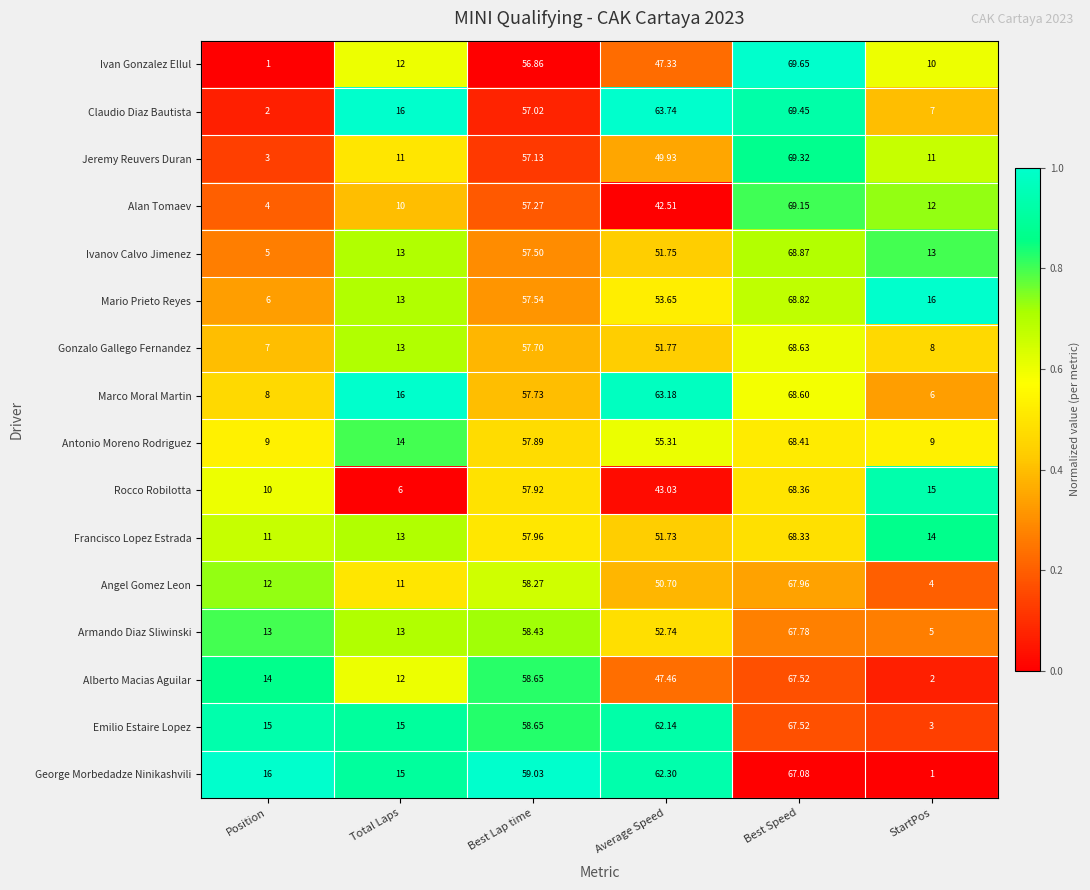

At StartPos, list the series in order from smallest to largest.

George Morbedadze Ninikashvili, Alberto Macias Aguilar, Emilio Estaire Lopez, Angel Gomez Leon, Armando Diaz Sliwinski, Marco Moral Martin, Claudio Diaz Bautista, Gonzalo Gallego Fernandez, Antonio Moreno Rodriguez, Ivan Gonzalez Ellul, Jeremy Reuvers Duran, Alan Tomaev, Ivanov Calvo Jimenez, Francisco Lopez Estrada, Rocco Robilotta, Mario Prieto Reyes